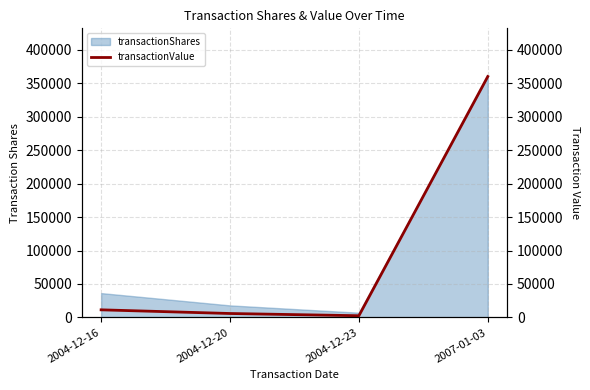

Which category has the highest value in the transactionShares series?

2007-01-03